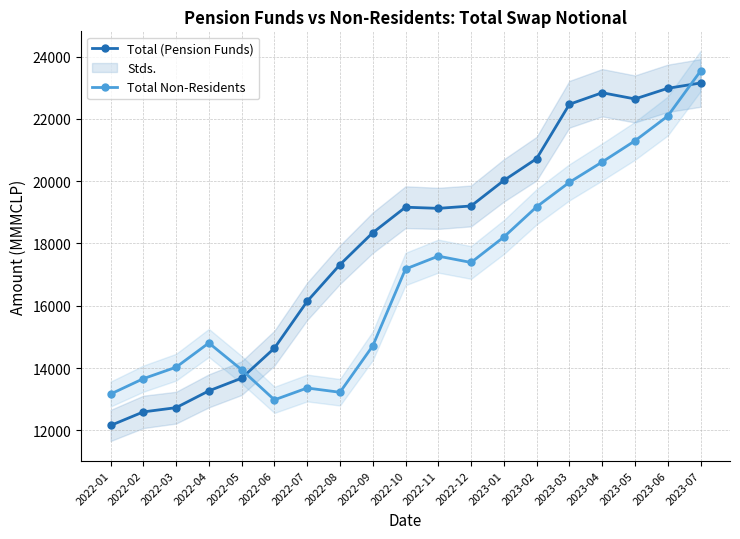

At which label is Total (Pension Funds) closest to 17654?

2022-08